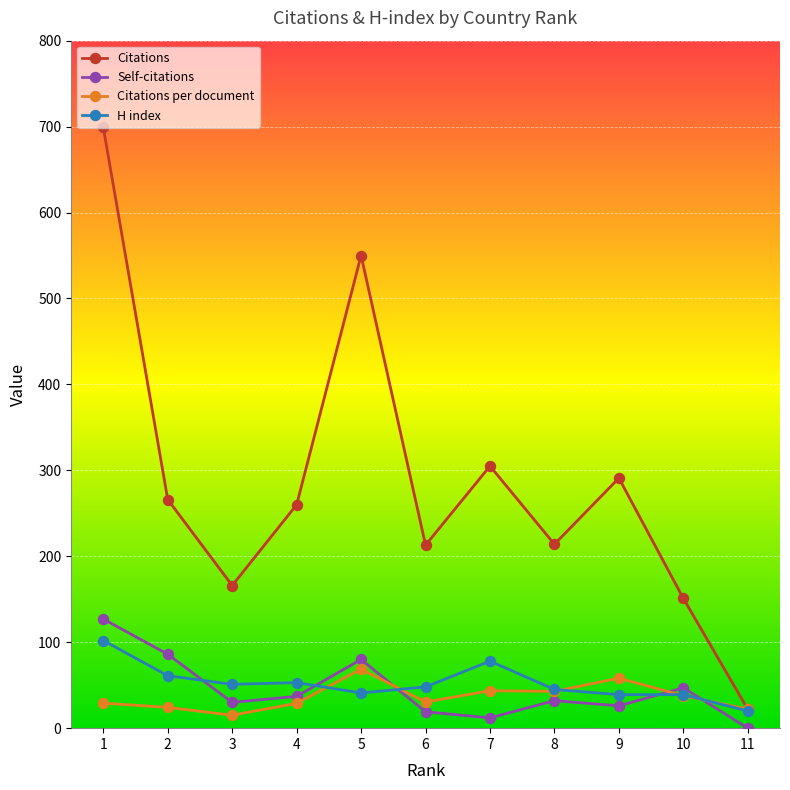

What is the value of the Citations per document point at the 5th from the left?

68.8